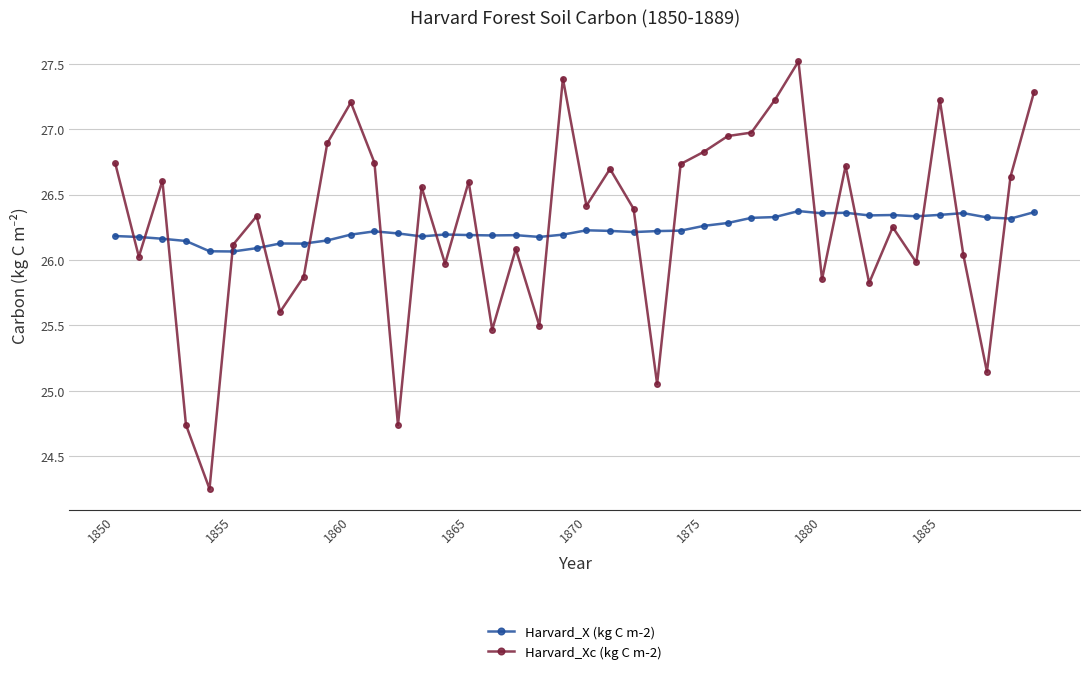

What is the difference between the maximum and second lowest values in the Harvard_Xc (kg C m-2) series?

2.8